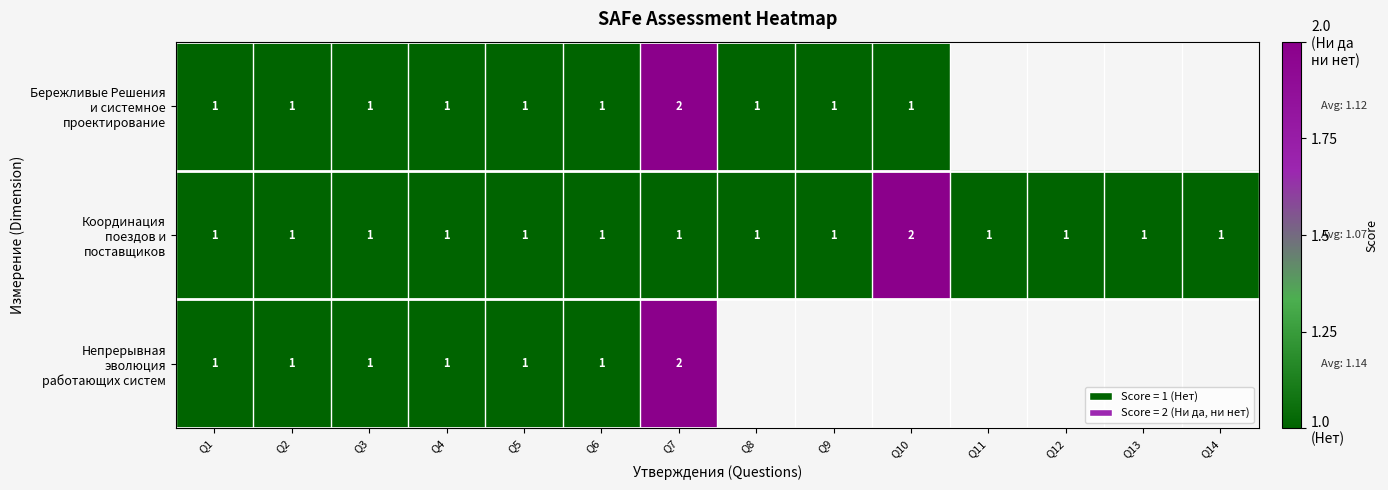

Which series has the largest range (max minus min)?

Бережливые Решения и системное проектирование